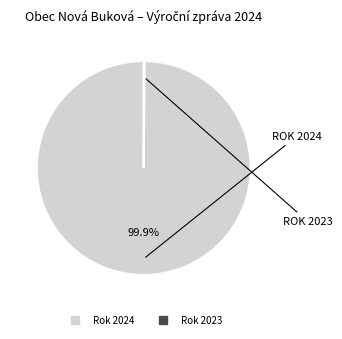

Does any single category account for the majority?

Yes